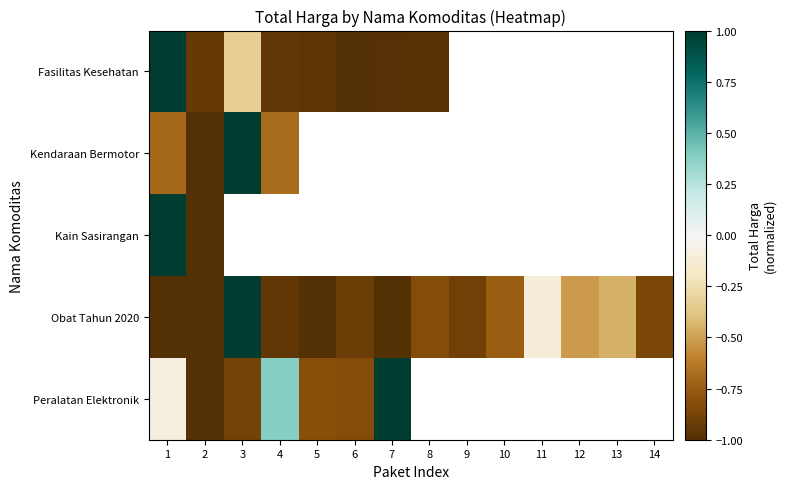

What is the smallest value displayed?

-1.0